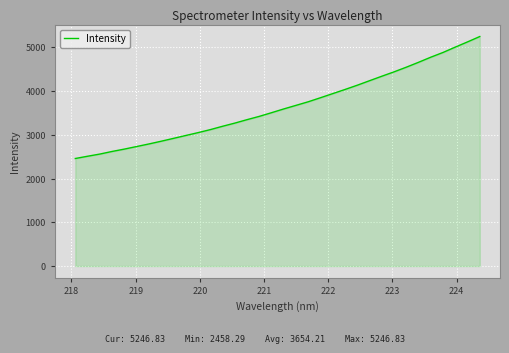

What is the difference between the maximum and minimum values?

2788.5